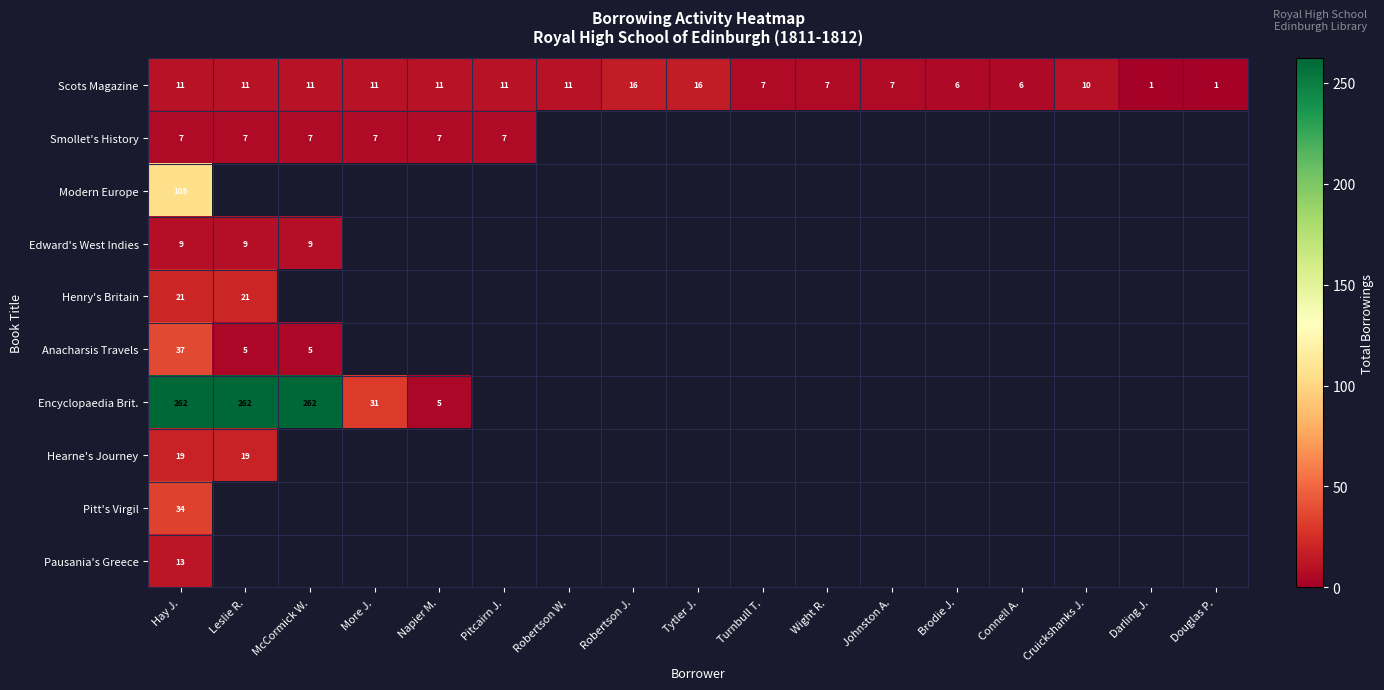

What is the average value of the Scots Magazine series?

9